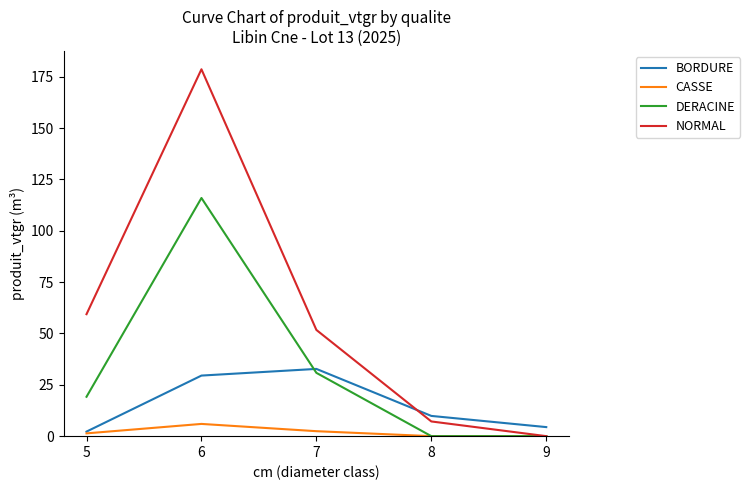

Rank the series by their maximum value, from lowest to highest.

CASSE, BORDURE, DERACINE, NORMAL